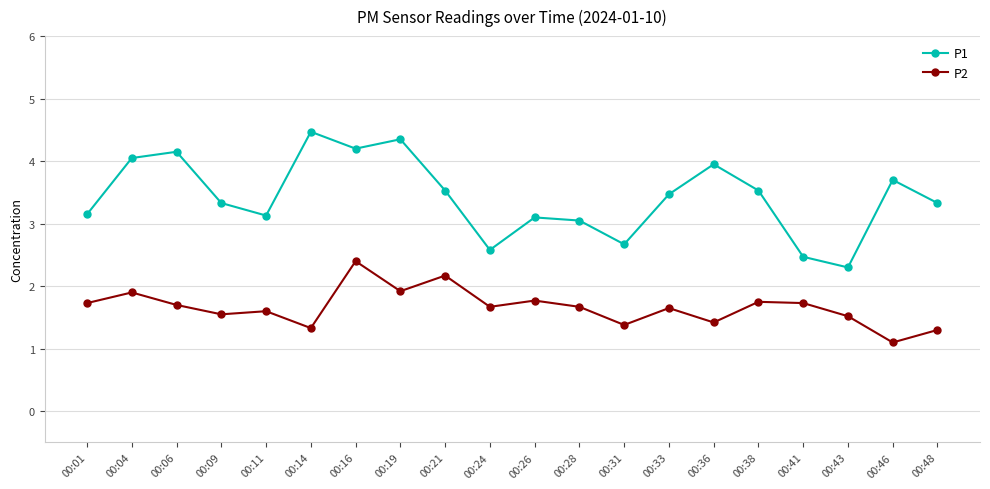

List the series in order of their overall mean, highest first.

P1, P2